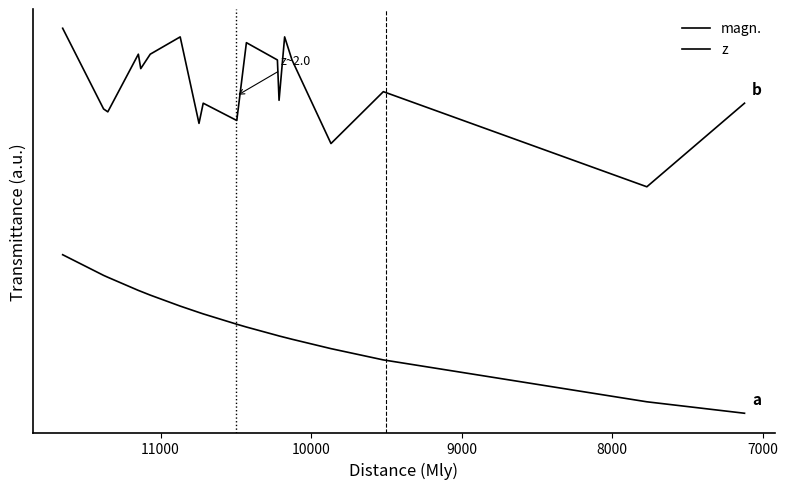

At which label does magn. reach its minimum?

7000